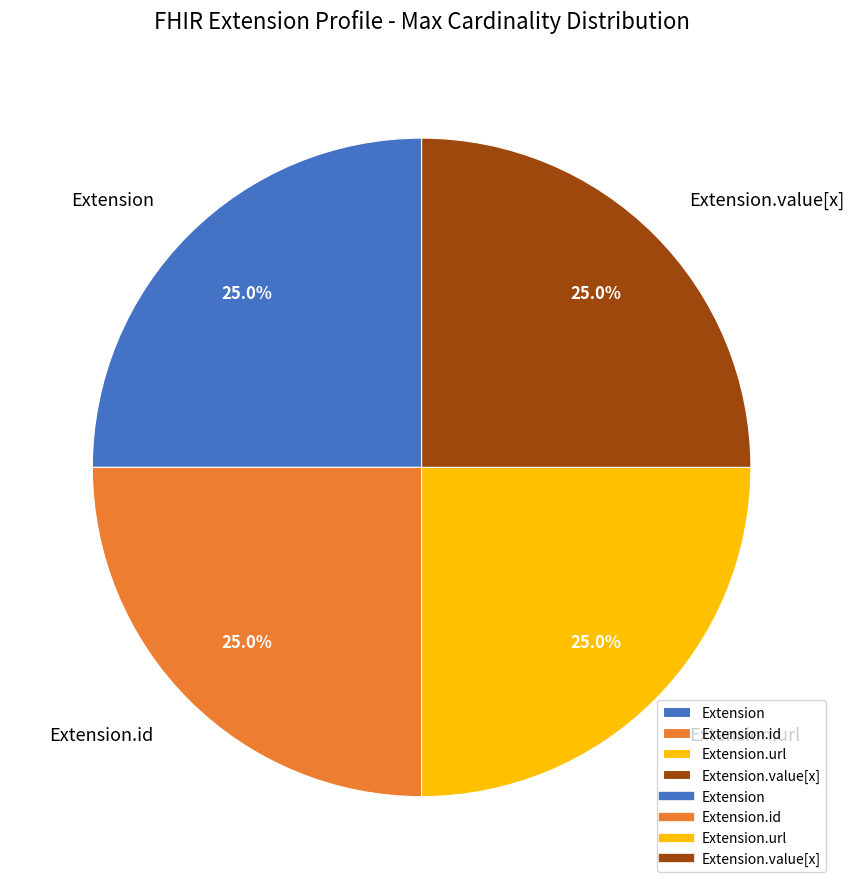

What percentage is the Extension.url slice, to the nearest percent?

25%